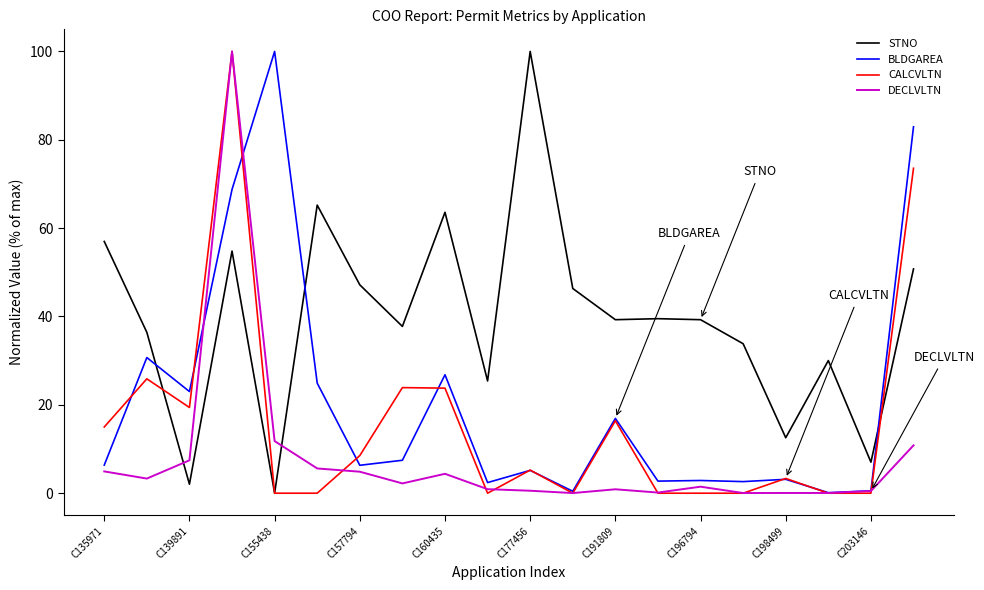

Is this an area chart (filled region under the line)?

No